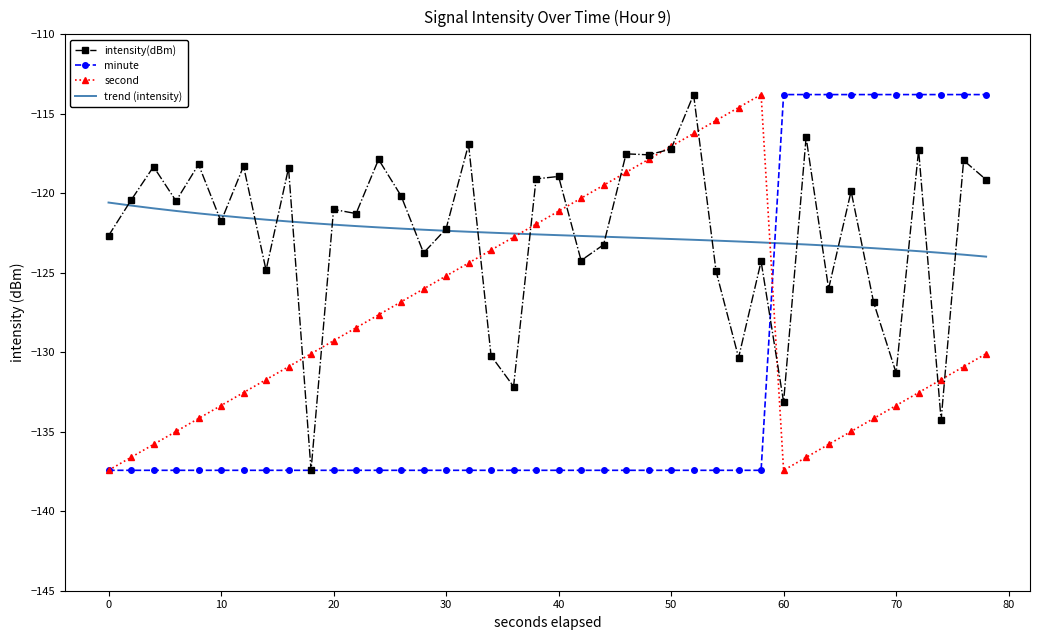

What is the sum of all intensity(dBm) values?

-4899.8